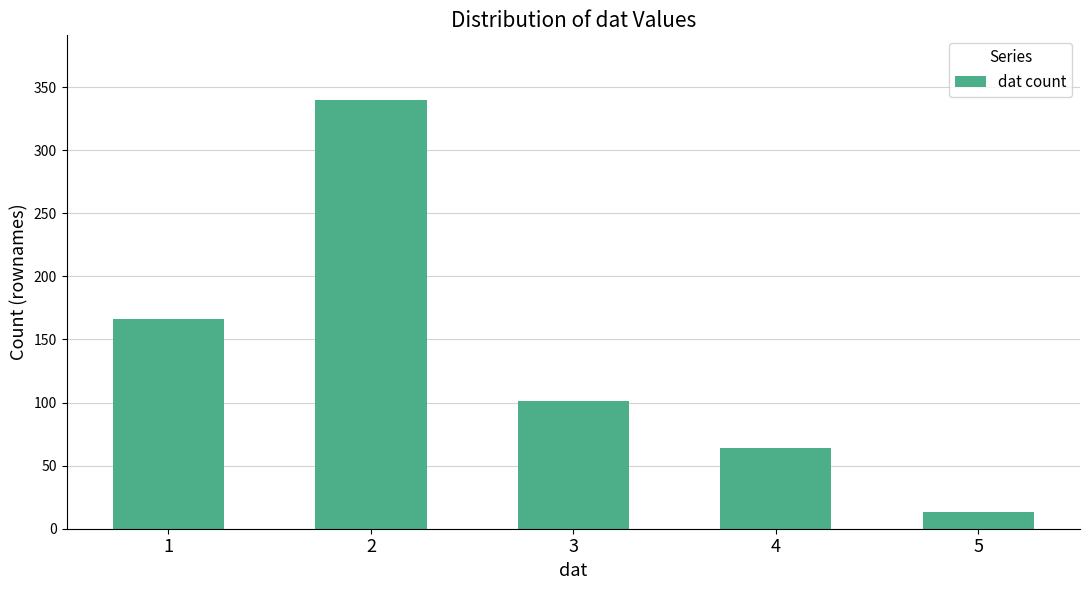

Is it true that the value at 1 is 234?

False